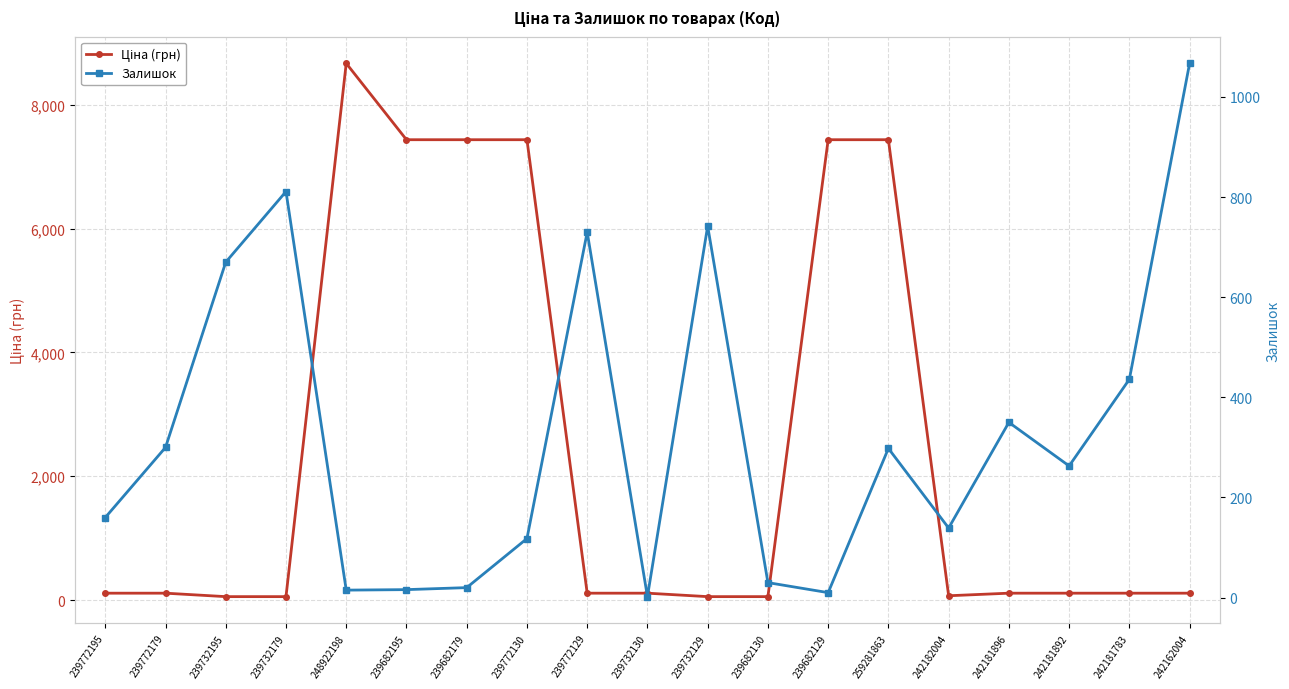

How many data points does each series have?

19